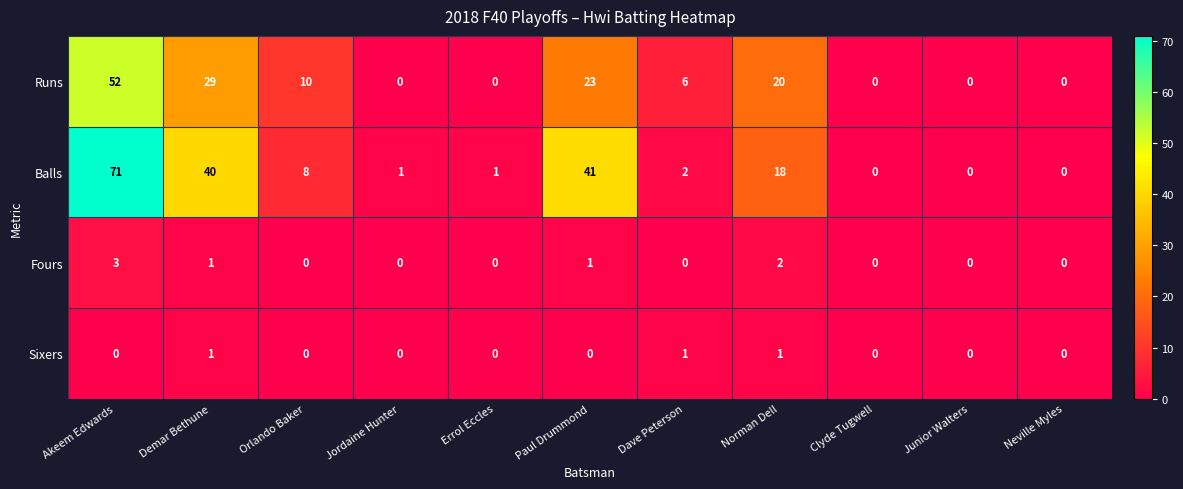

Rank the series by their maximum value, from highest to lowest.

Balls, Runs, Fours, Sixers